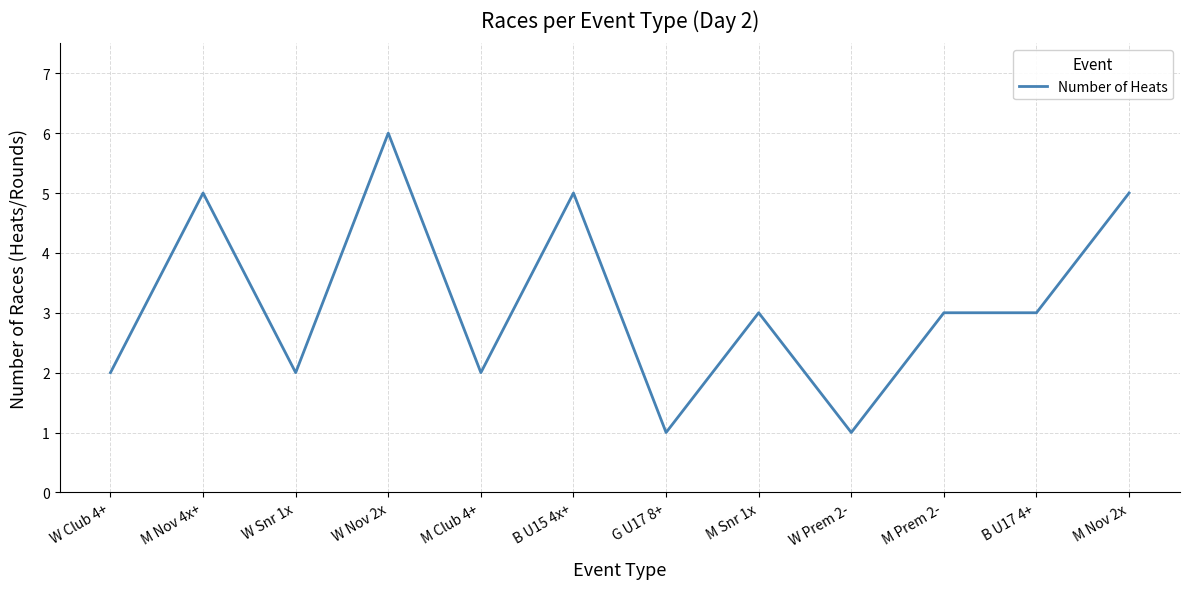

Is it true that the value at M Snr 1x is 3?

True